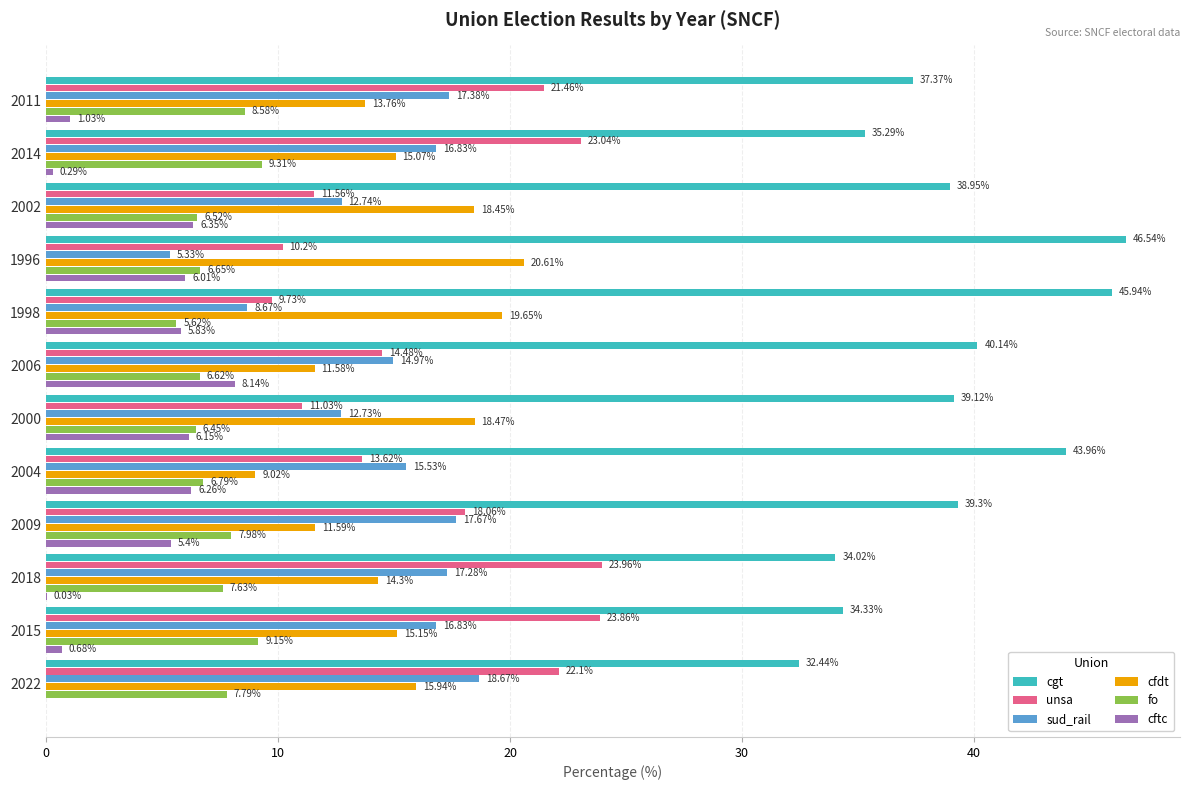

What is the sum of all cfdt values?

183.6